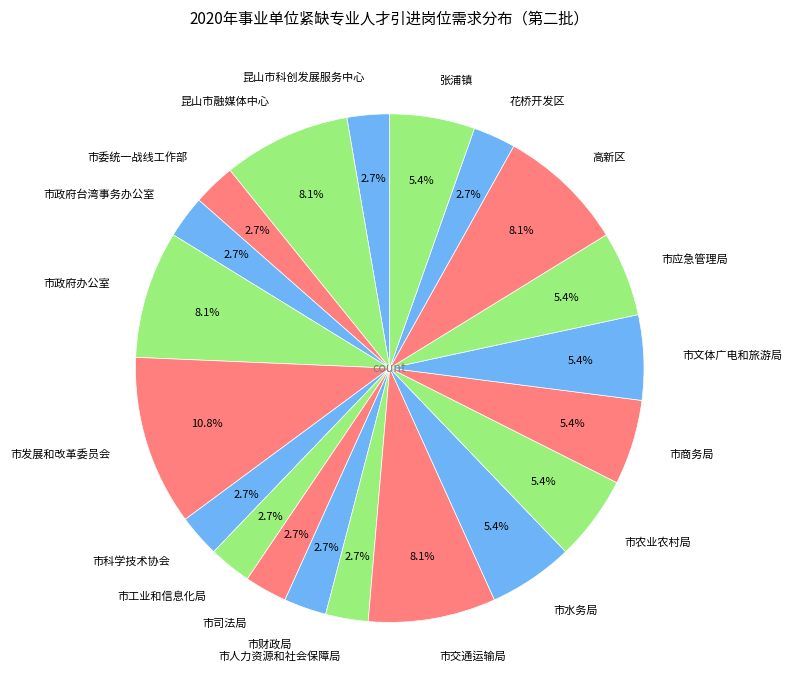

Is 市政府办公室 the majority of the pie?

No